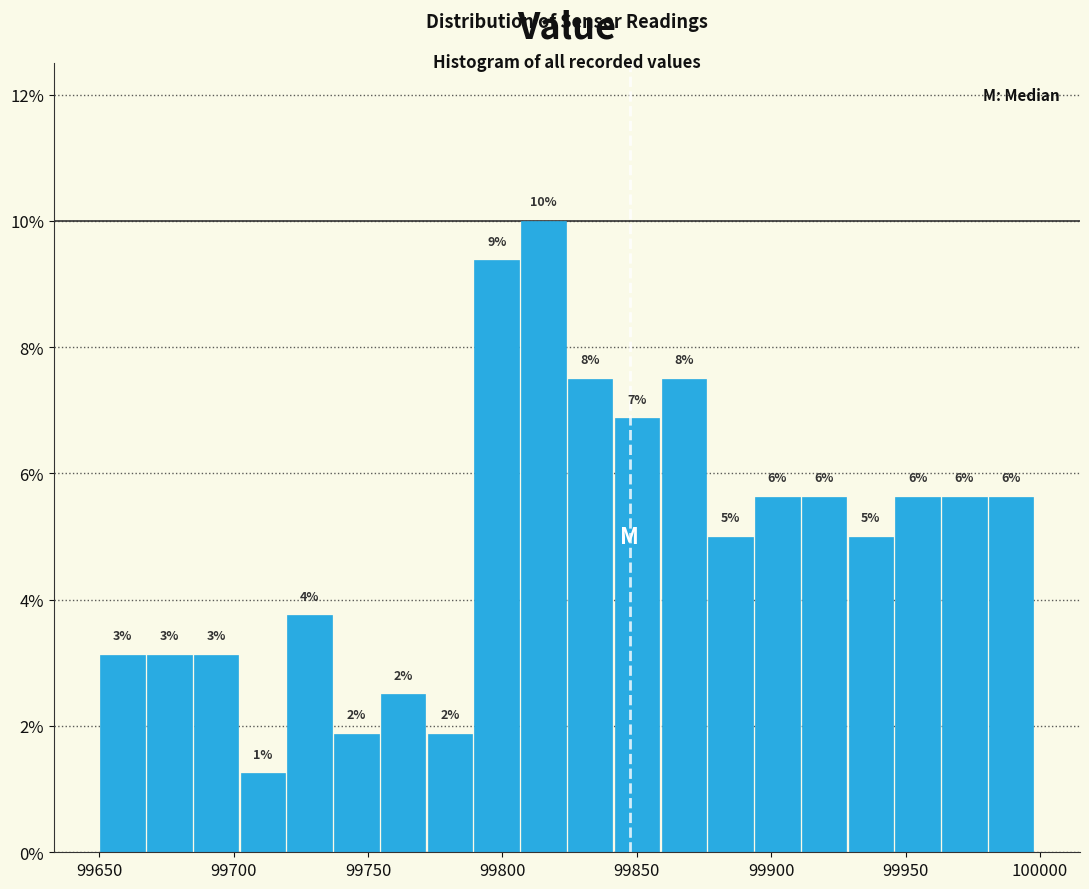

Around what value on the x-axis is the tallest bar? Give the approximate position of its centre, as read against the axis.

99815